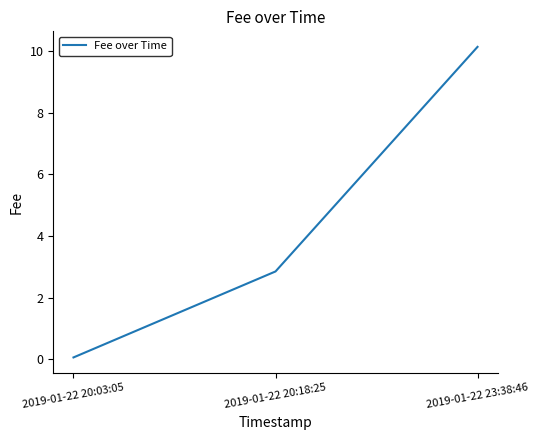

Which category has the lowest value across all series?

2019-01-22 20:03:05